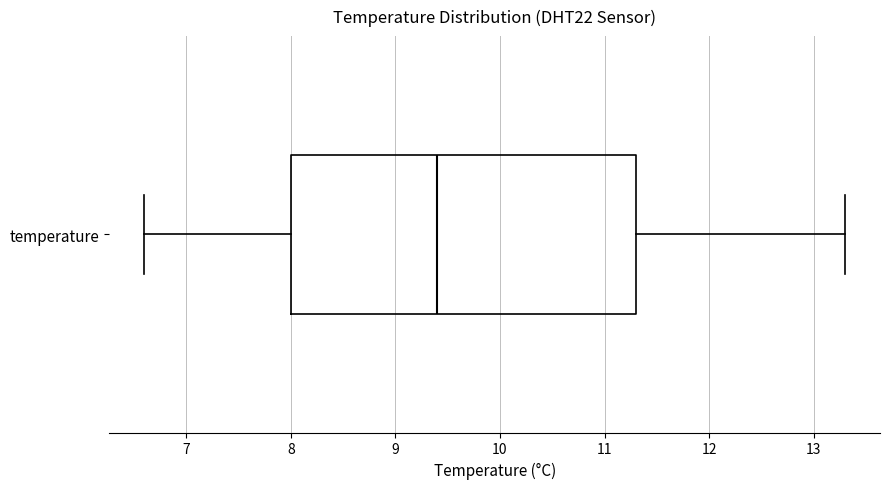

Read this box plot against the x-axis: the position of the median line, the range covered by the box, and the ends of both whiskers. The values are not printed on the chart, so give them approximately, as read against the axis.

median 9.4, box 8.0 to 11.3, whiskers 6.6 to 13.3